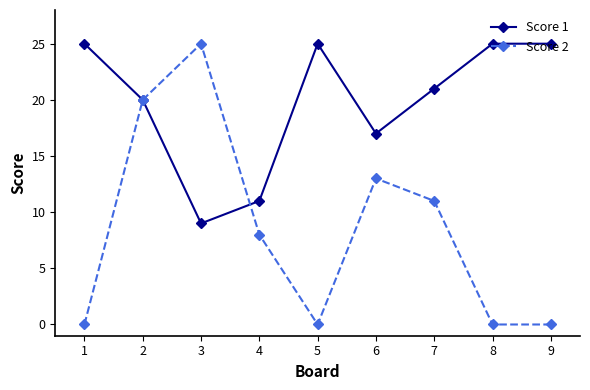

What is the difference between the highest and lowest values at 5?

25